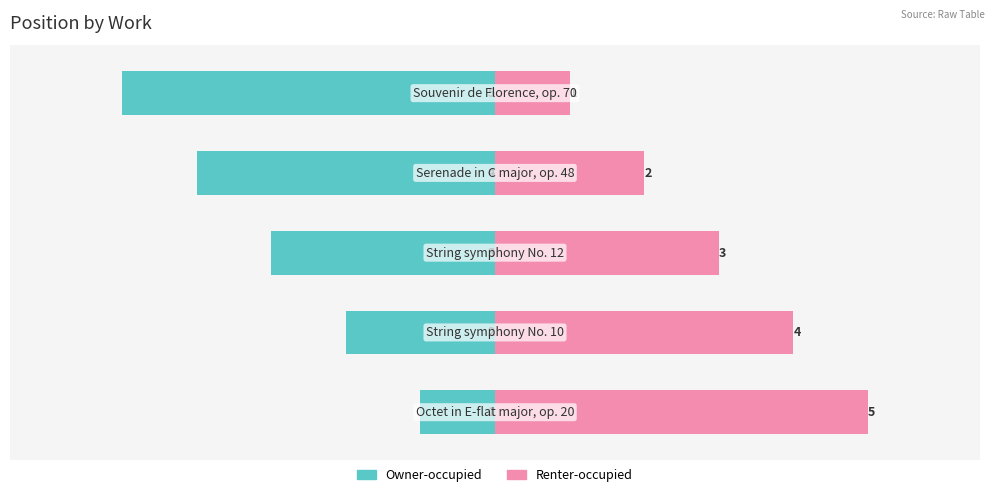

What is the difference between the maximum and minimum values in the Owner-occupied series?

4